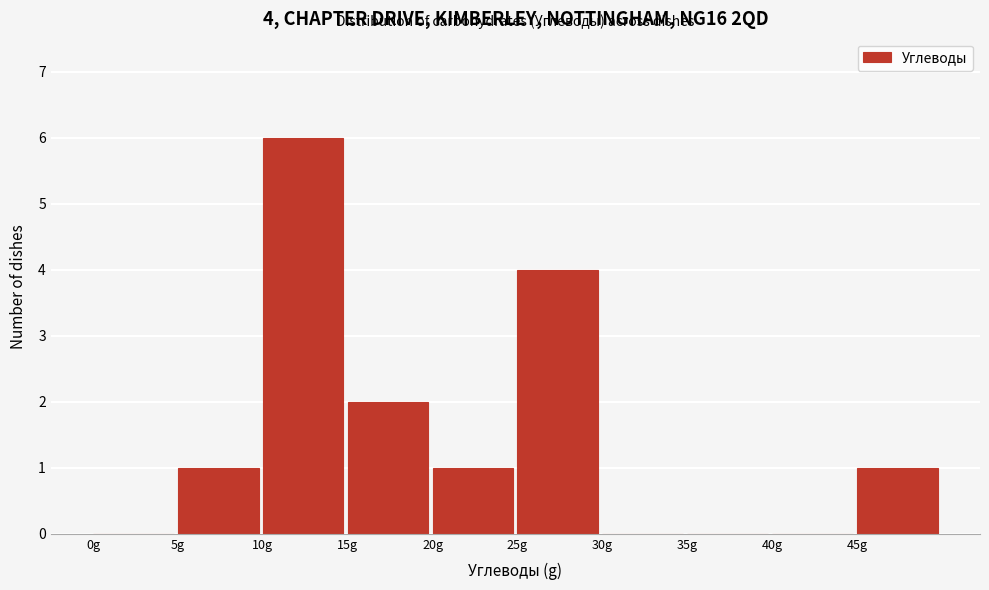

Over which range of the x-axis is the bar tallest?

10 to 15